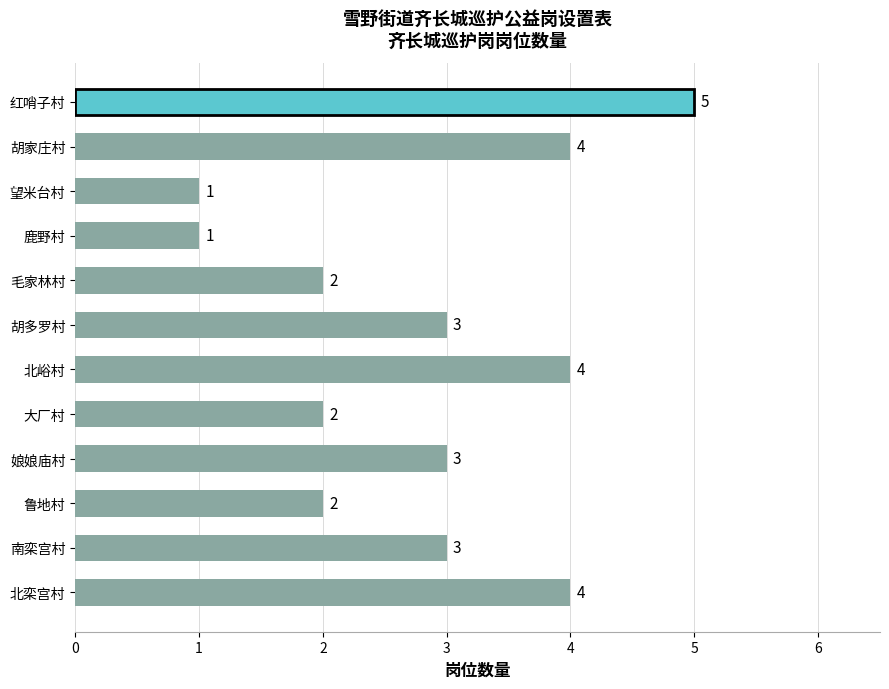

What is the difference between the second highest and second lowest values?

3